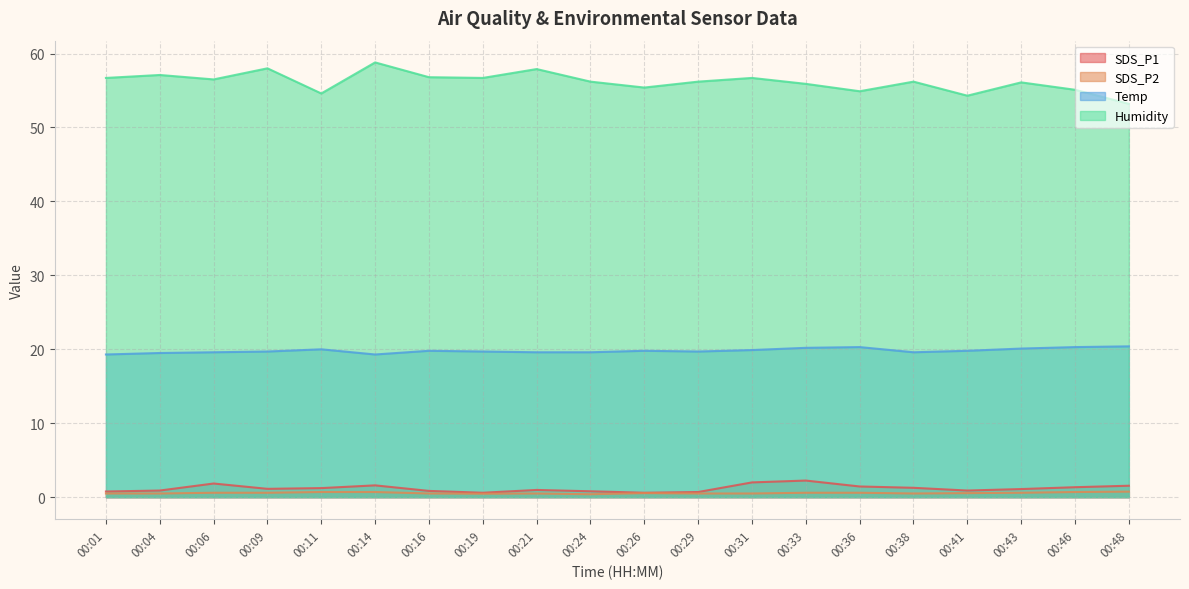

What is the difference between the Humidity values at 00:19 and 00:48?

3.5